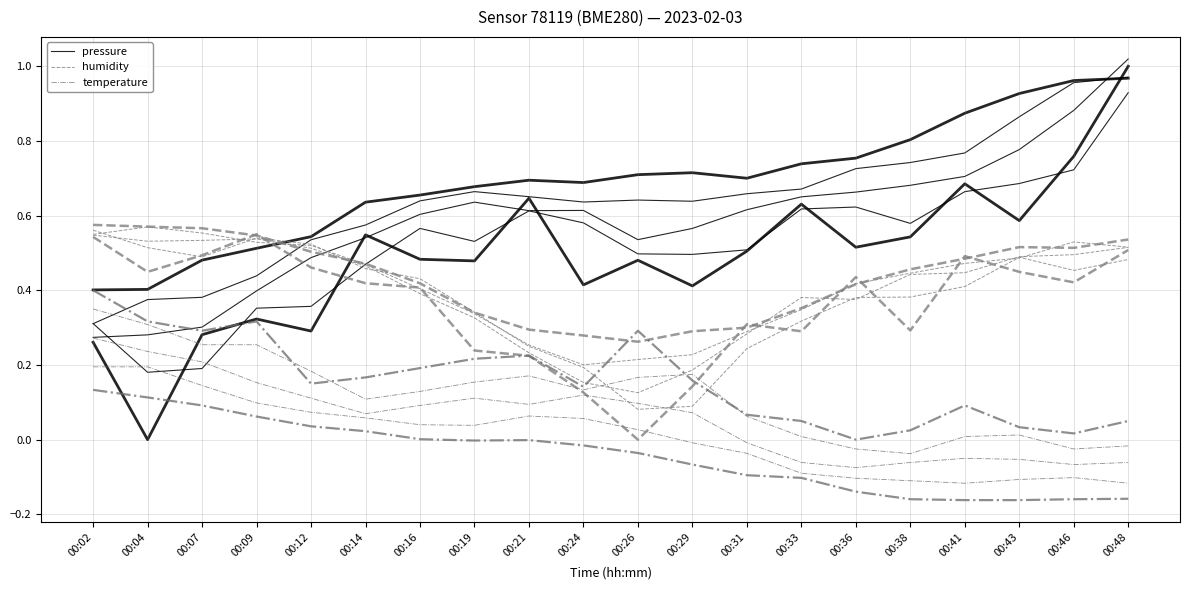

True or false: pressure and temperature intersect in this chart.

False